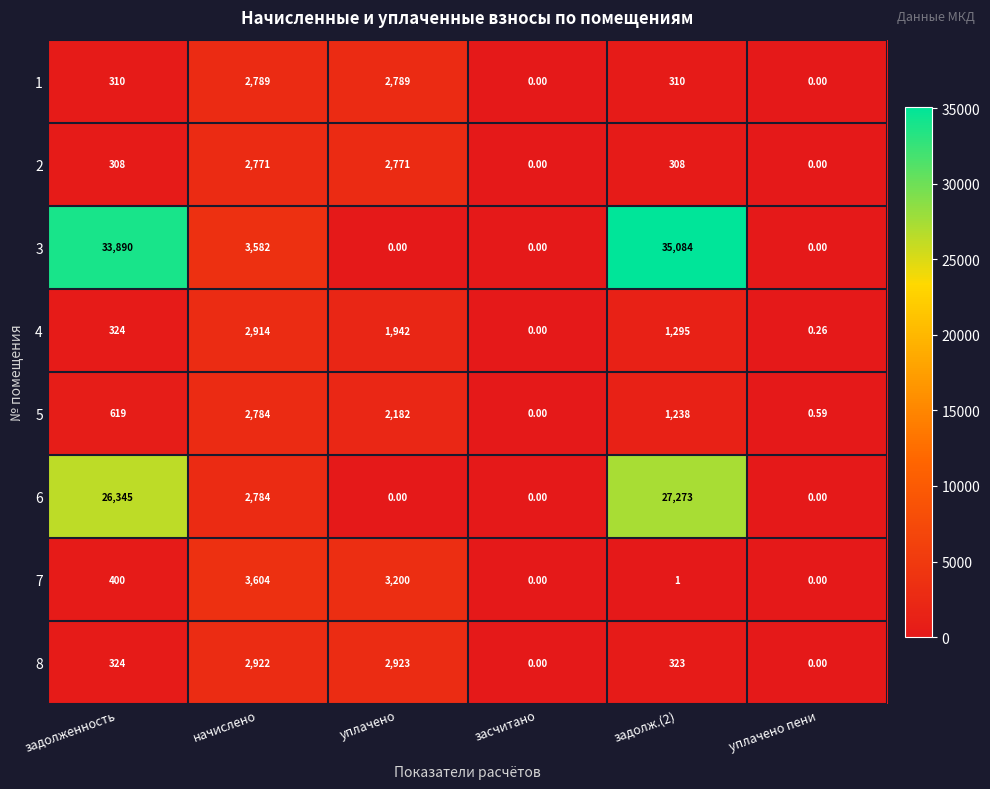

What is the total value across all series at начислено?

24150.0